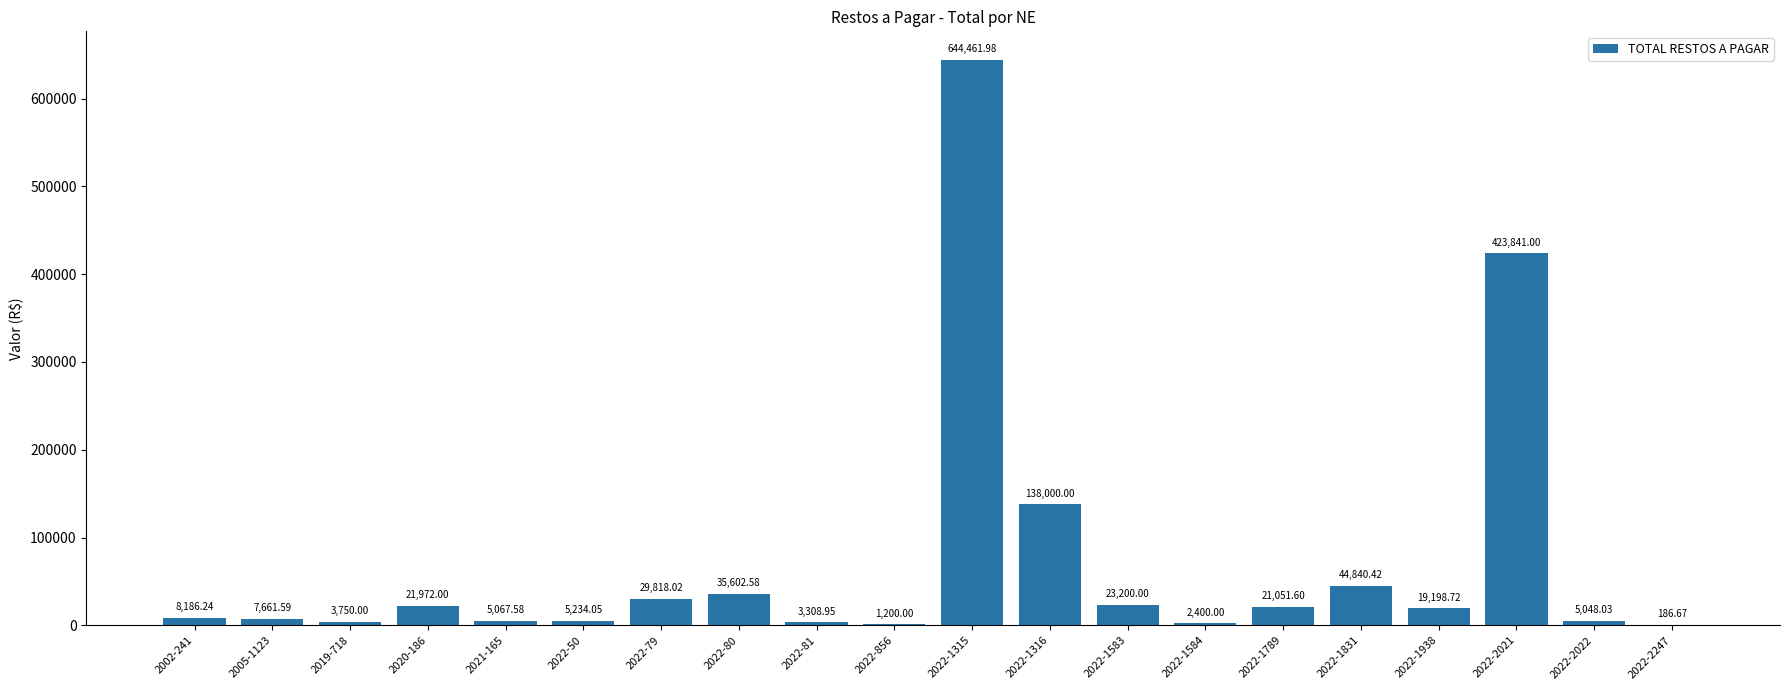

What is the sum of the values at 2019-718 and 2020-186?

25722.0